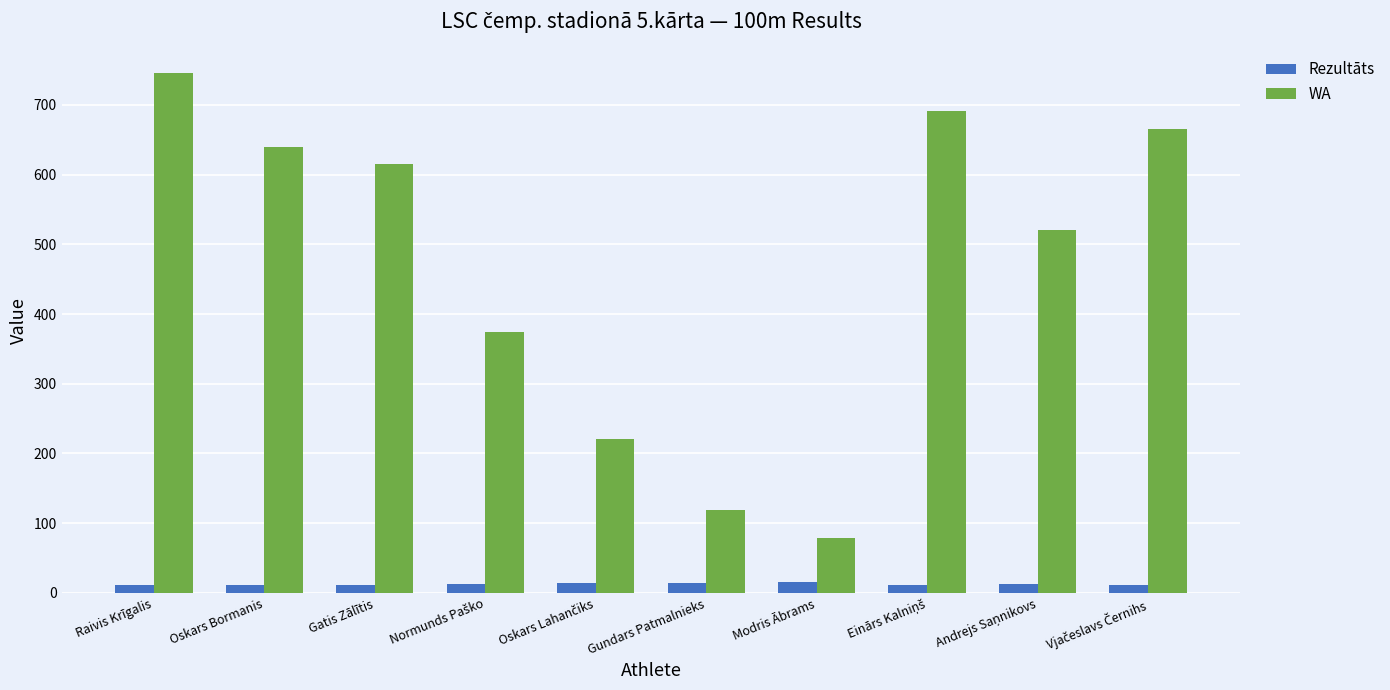

How many bars are there in total?

20